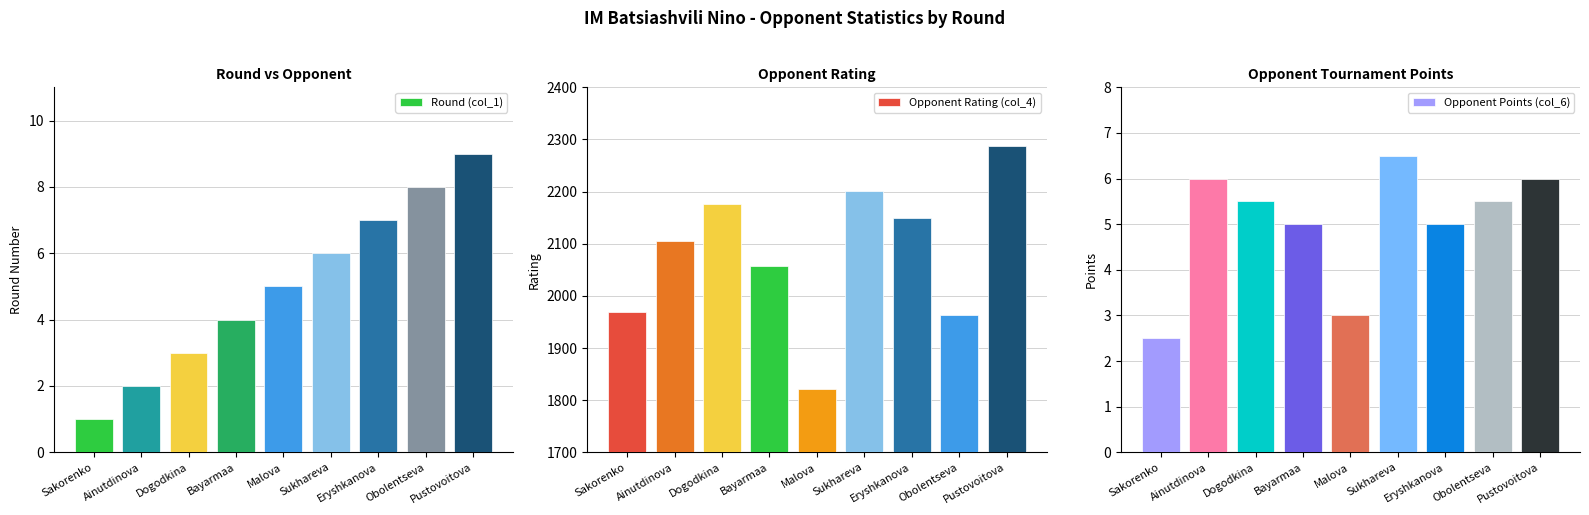

The Opponent Points (col_6) series shows 5.5 at Obolentseva. True or false?

True